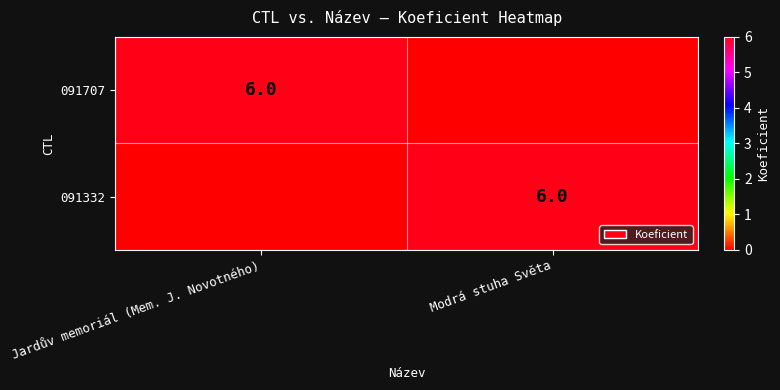

True or false: 091332 has a value of 8 at Modrá stuha Světa.

False